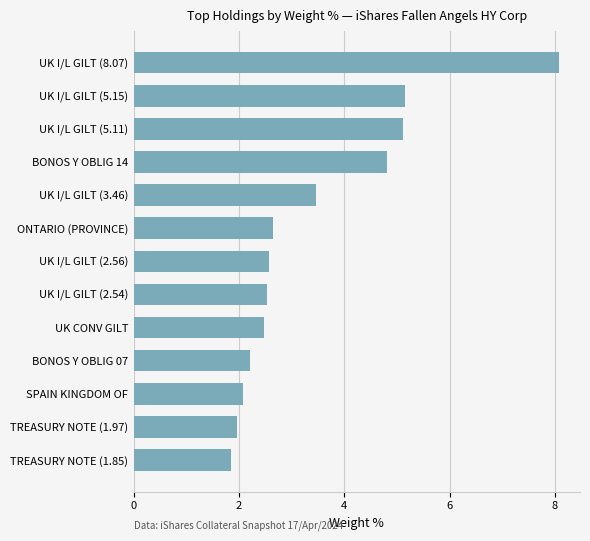

True or false: the data shows 2.6 at UK I/L GILT (2.56).

True